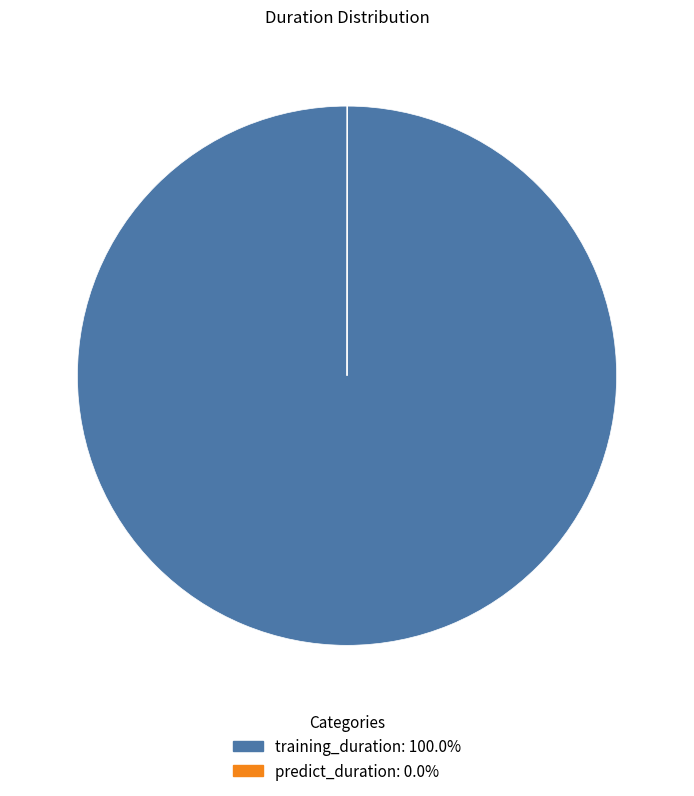

Does training_duration: 100.0% represent more than half of the total?

Yes